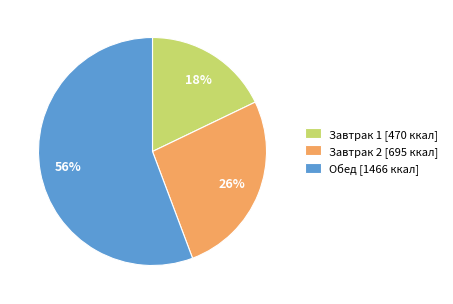

To the nearest percent, what is the average slice percentage?

33%